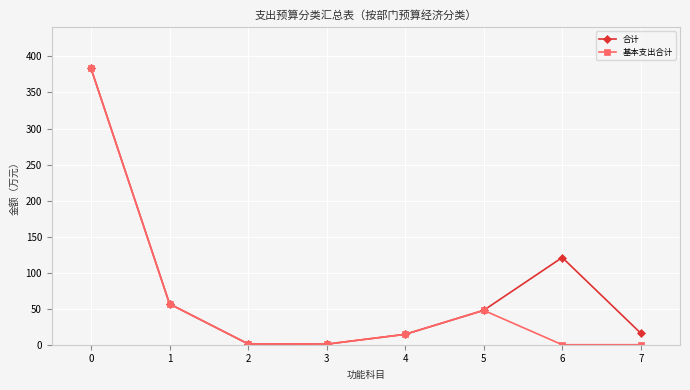

At which label is 基本支出合计 closest to 191?

1